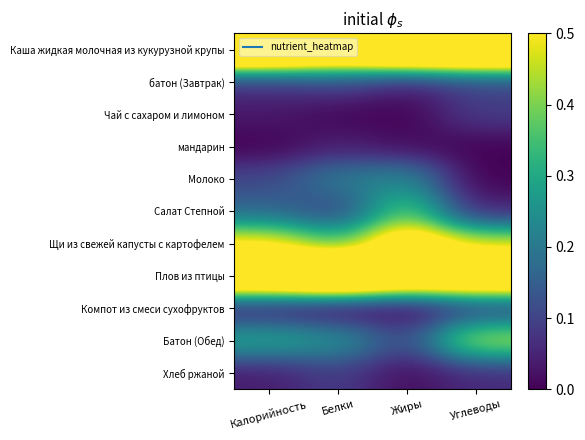

Count the number of data series in this chart.

11